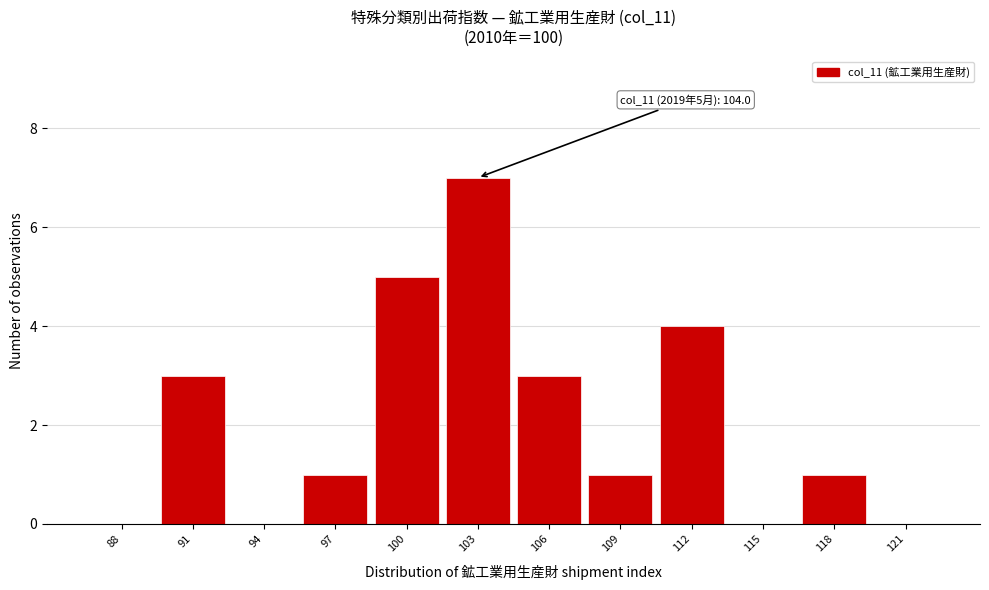

Reading right to left, transcribe all the data shown in this chart.

121=0	118=1	115=0	112=4	109=1	106=3	103=7	100=5	97=1	94=0	91=3	88=0